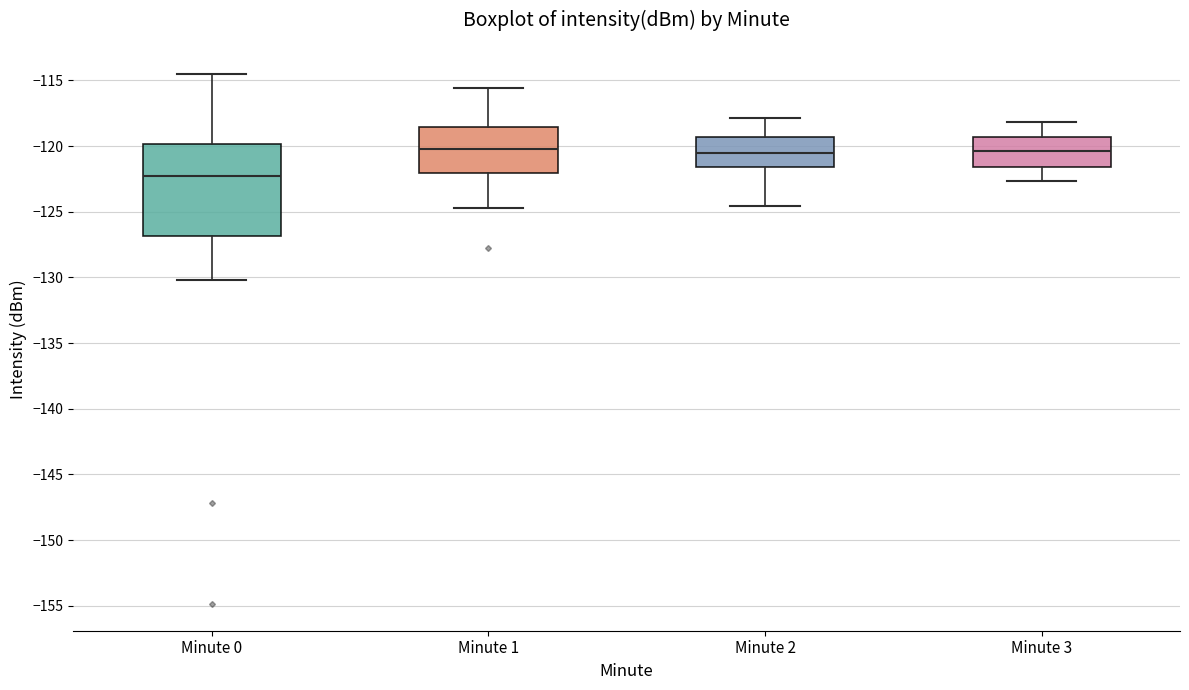

Reading left to right, transcribe this box plot: for each box, give where its median line is, the range the box spans, and where its two whiskers end, as read against the y-axis. The values are not printed on the chart, so give them approximately, as read against the axis.

Minute 0: median -122.5, box -127.0 to -120.0, whiskers -130.0 to -114.5
Minute 1: median -120.0, box -122.0 to -118.5, whiskers -124.5 to -115.5
Minute 2: median -120.5, box -121.5 to -119.5, whiskers -124.5 to -118.0
Minute 3: median -120.5, box -121.5 to -119.5, whiskers -122.5 to -118.0